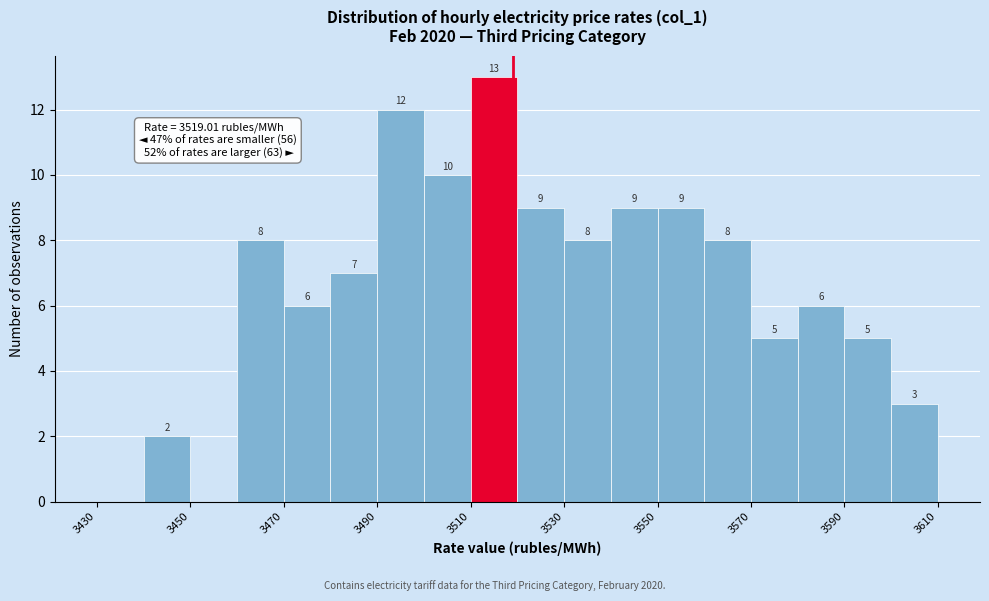

Which range on the x-axis has the tallest bar?

3510 to 3520